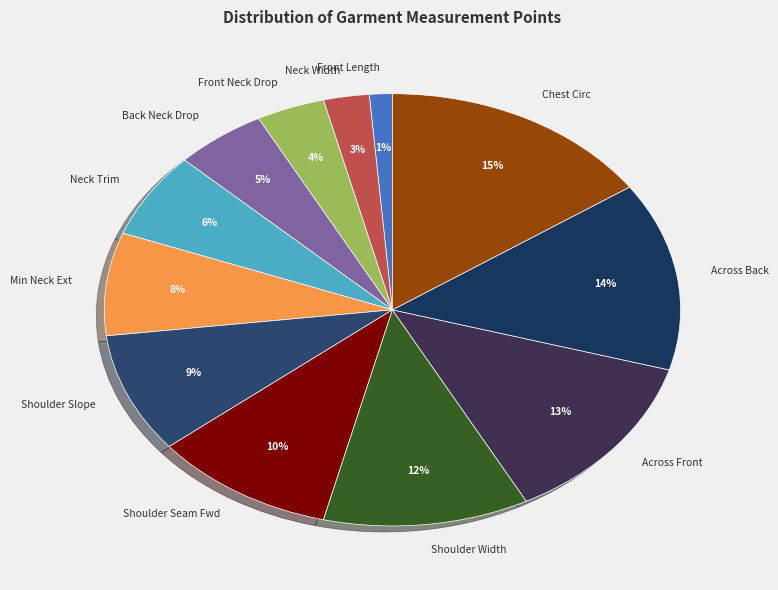

To the nearest percent, what is the average slice percentage?

8%